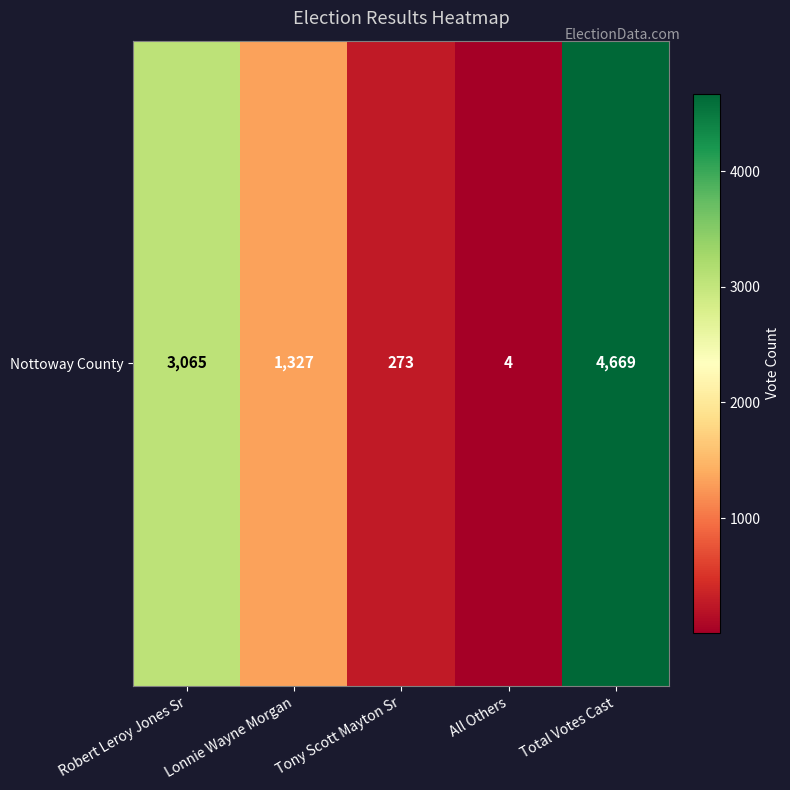

Is it true that the value at Lonnie Wayne Morgan is 537?

False